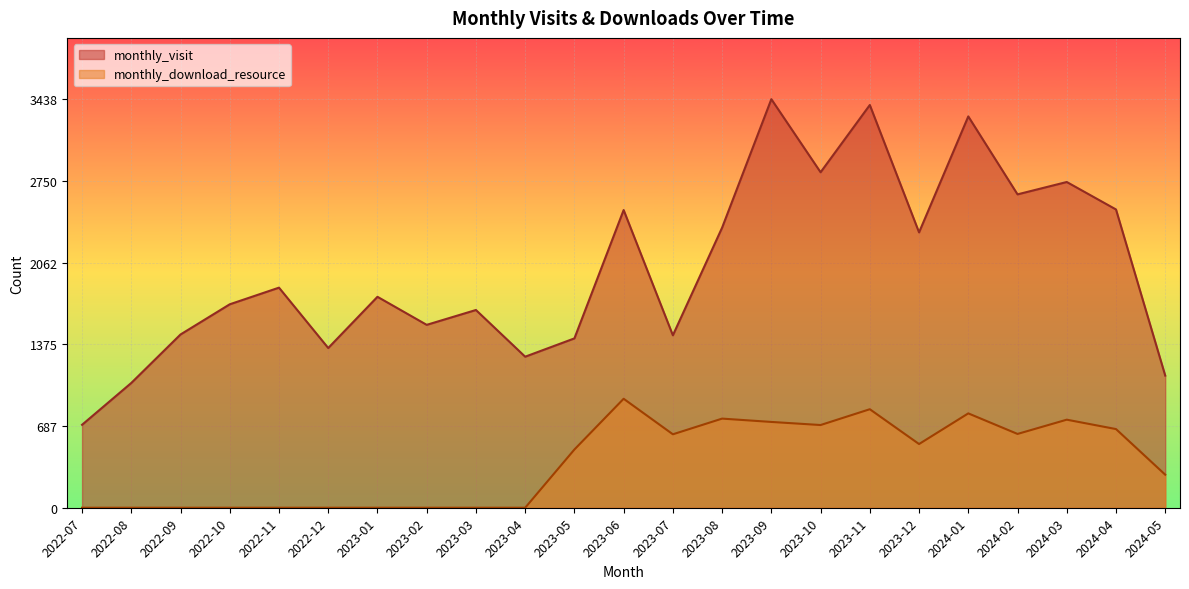

True or false: monthly_visit has a value of 3885 at 2023-06.

False